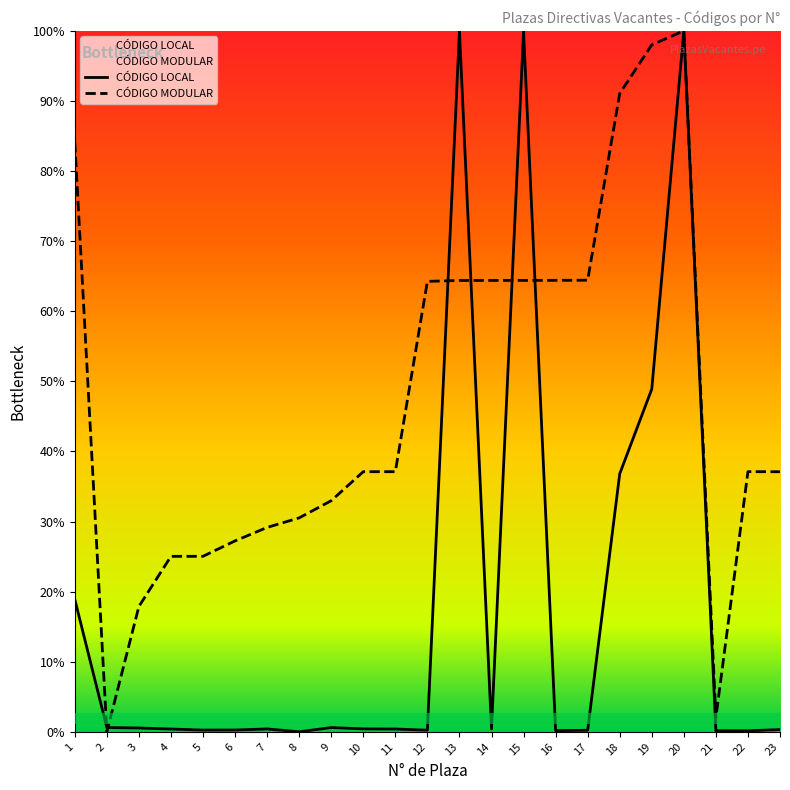

List the series in order of their peak value, lowest first.

CÓDIGO LOCAL, CÓDIGO MODULAR